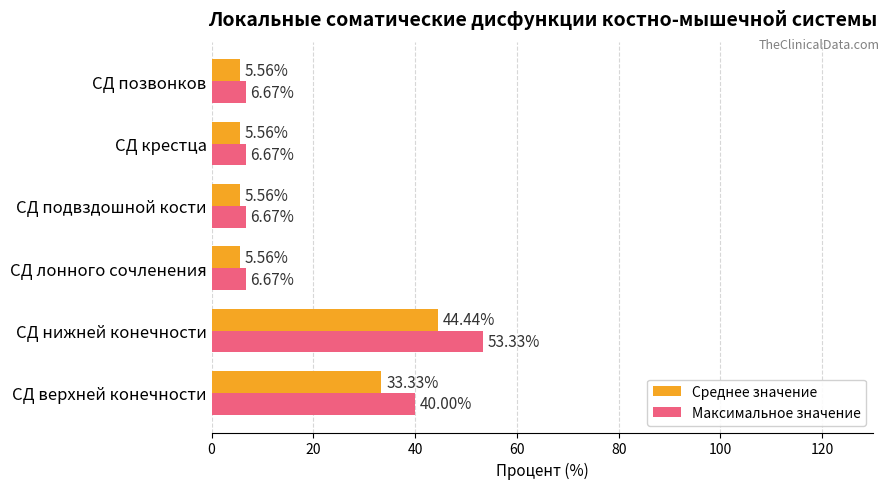

Which series has the largest range (max minus min)?

Максимальное значение